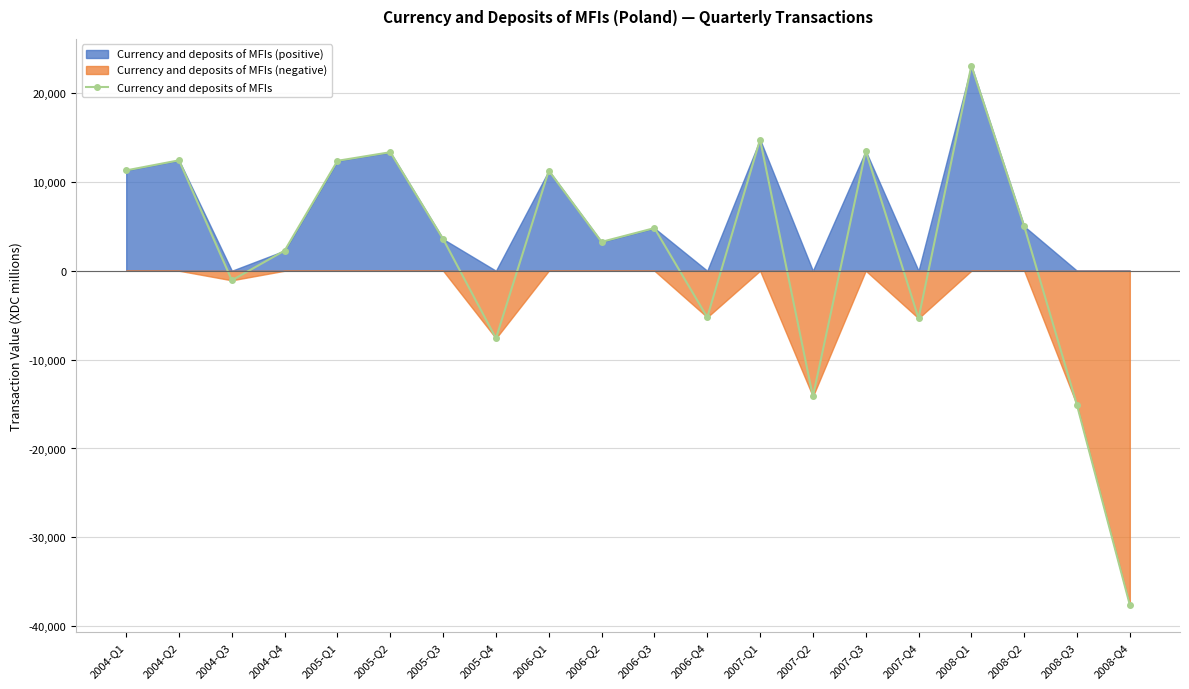

At which category does the chart reach its peak across all series?

2008-Q1